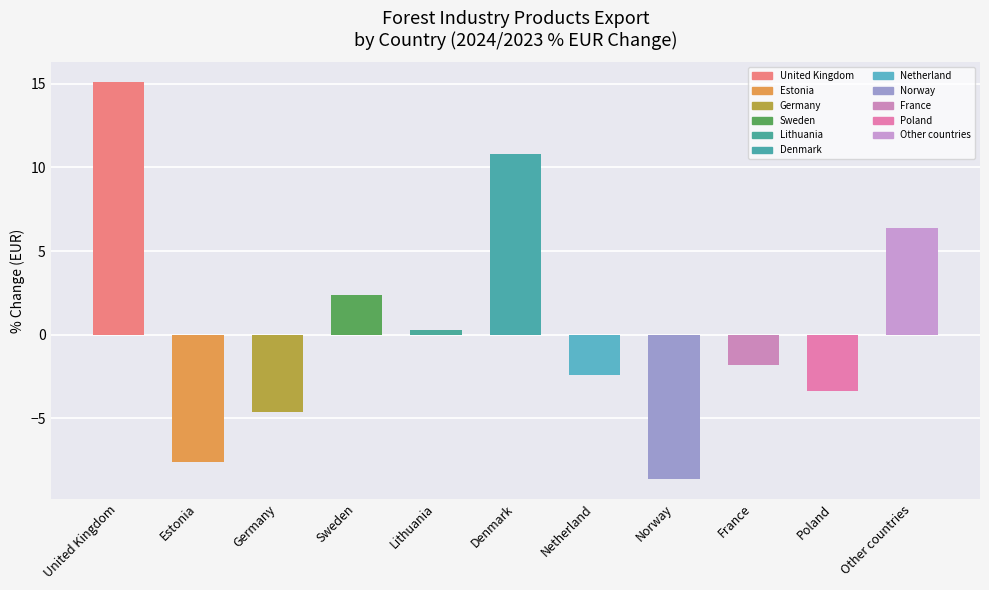

Which has a higher value, France or Netherland?

France